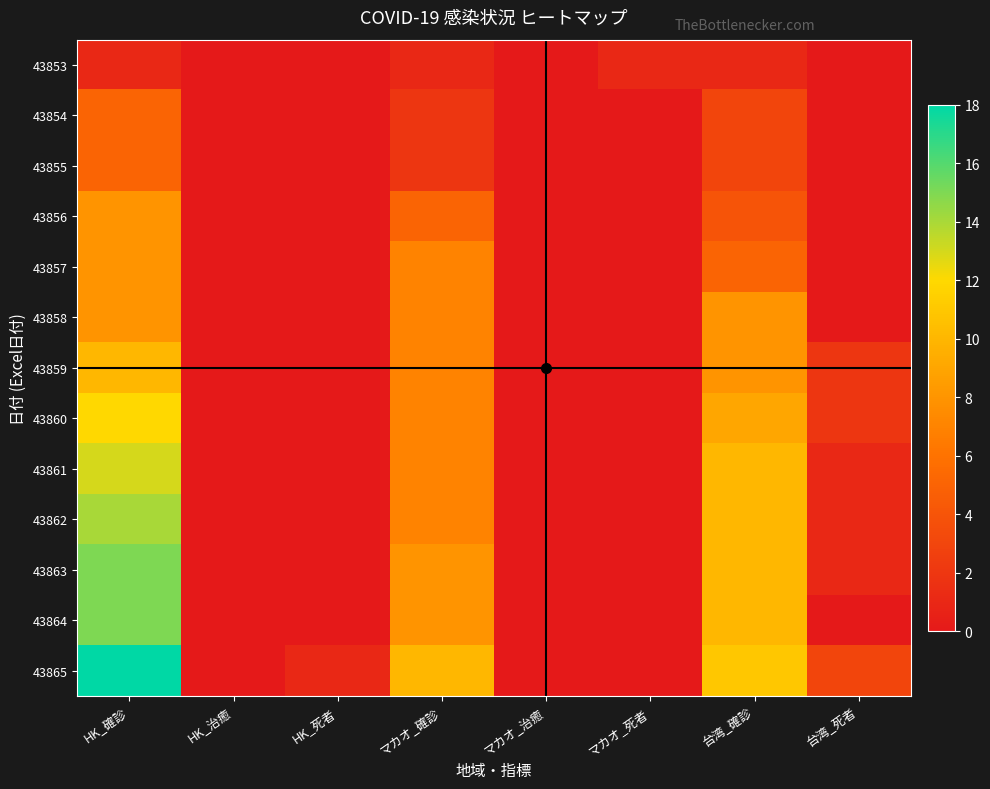

How many distinct data groups are displayed?

13